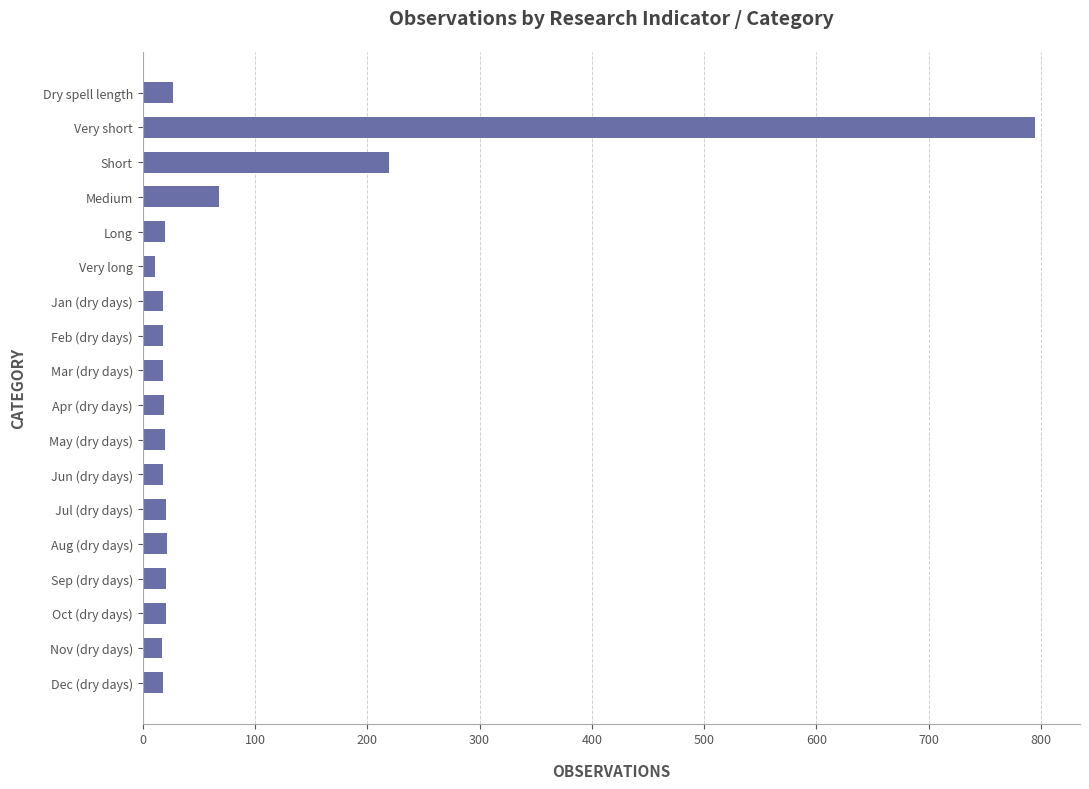

What is the difference between the second highest and minimum values?

208